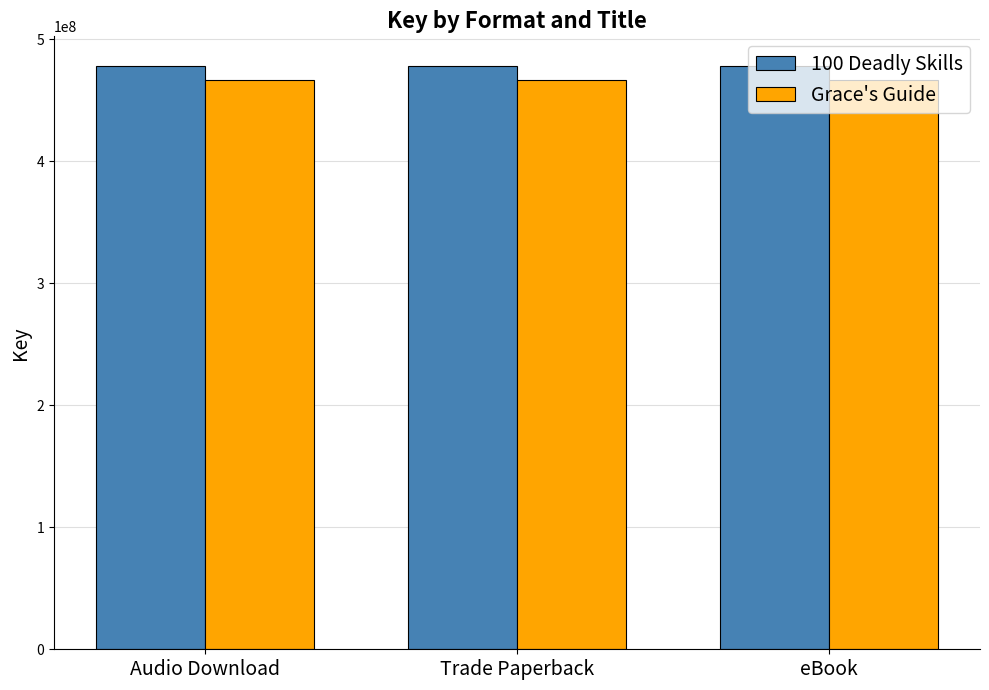

Is the value of Grace's Guide at Trade Paperback greater than the value of 100 Deadly Skills at Trade Paperback?

No